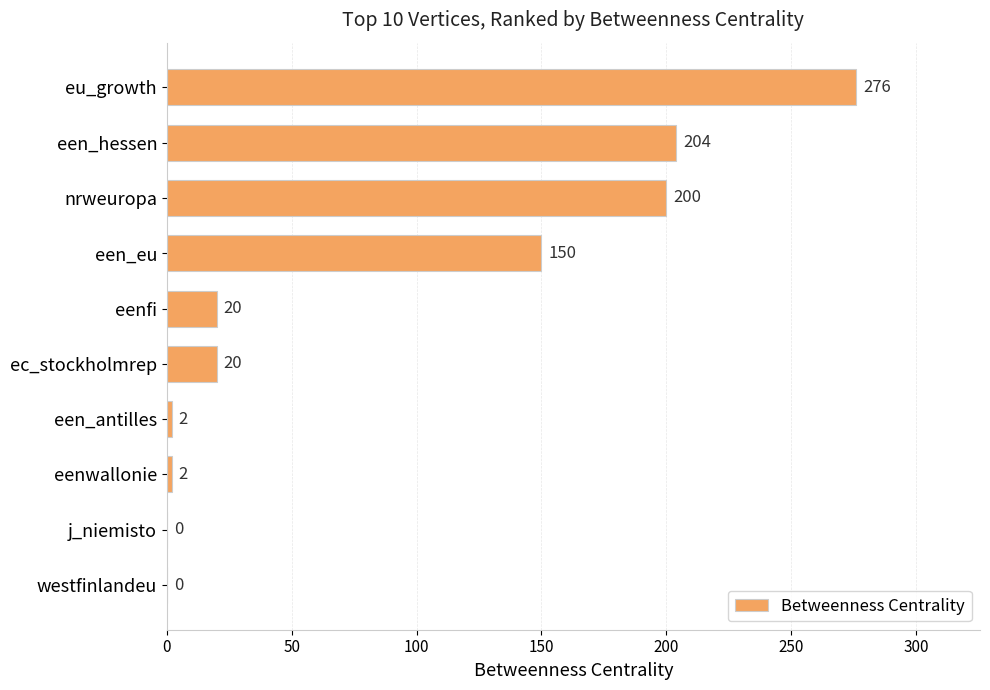

At which label is the value closest to 138?

een_eu